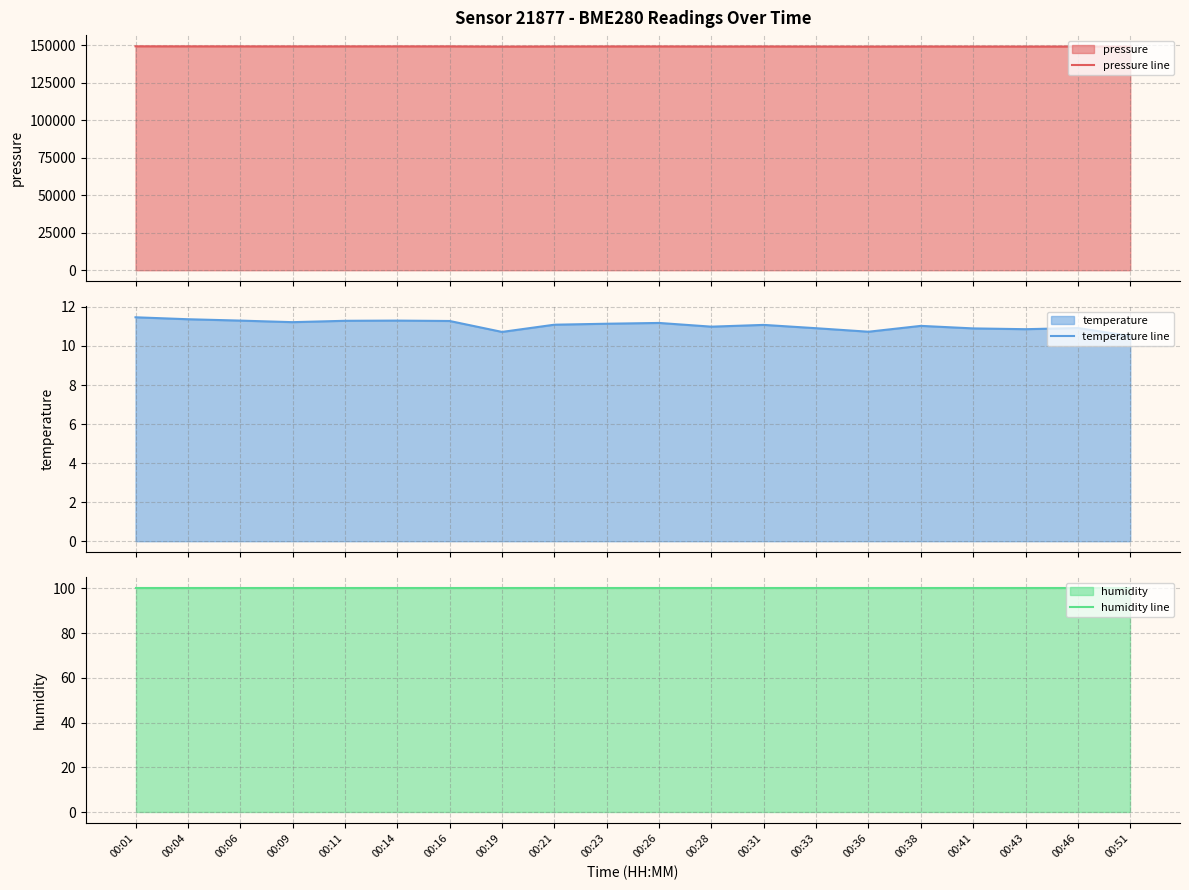

Does the chart display data point markers on the line(s)?

No